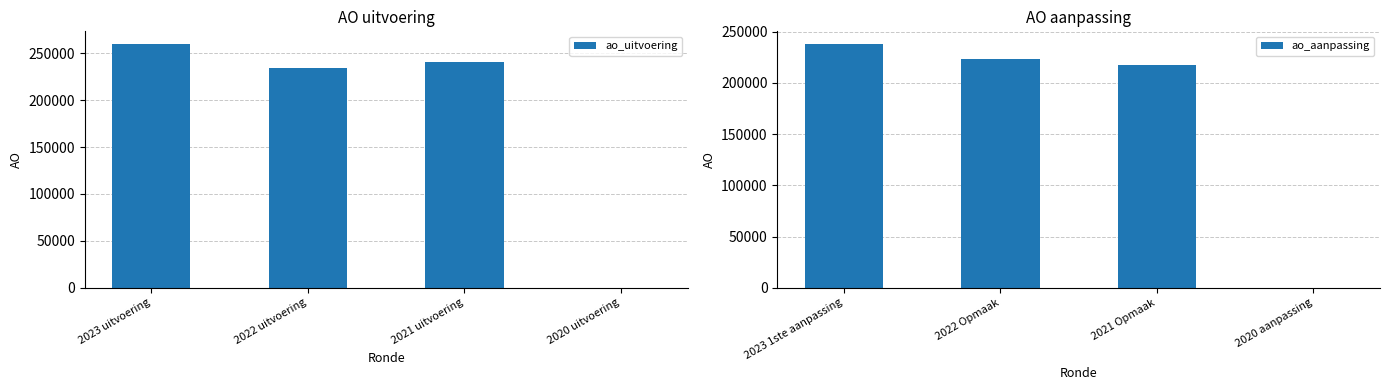

What is the difference between the ao_uitvoering values at 2022 uitvoering and 2023 uitvoering?

25771